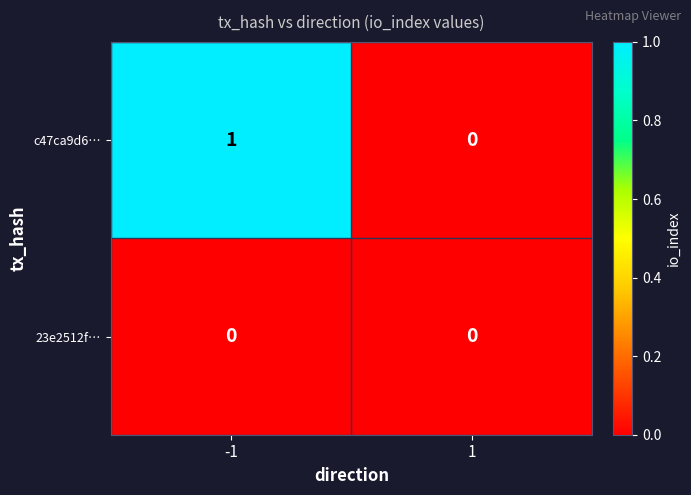

Between -1 and 1, which series saw the biggest shift?

c47ca9d6…